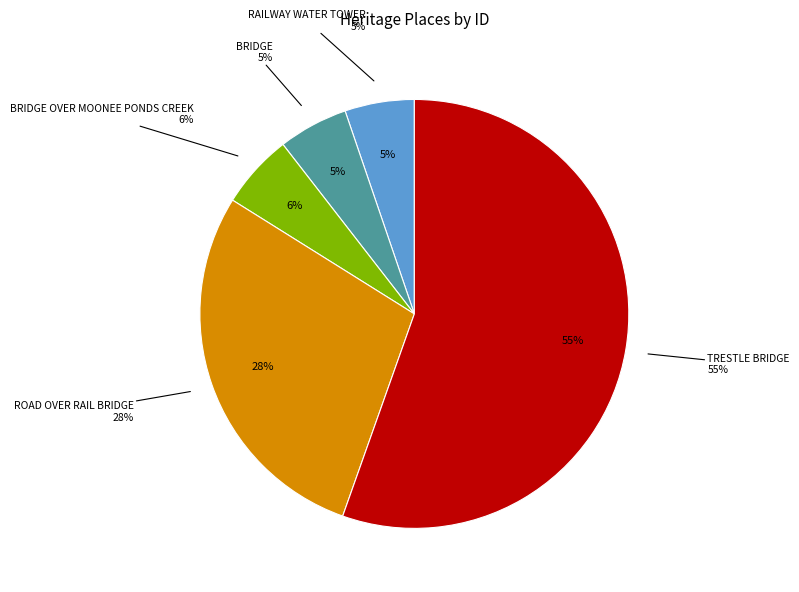

To the nearest percent, what is the combined percentage of BRIDGE OVER MOONEE PONDS CREEK and TRESTLE BRIDGE?

61%